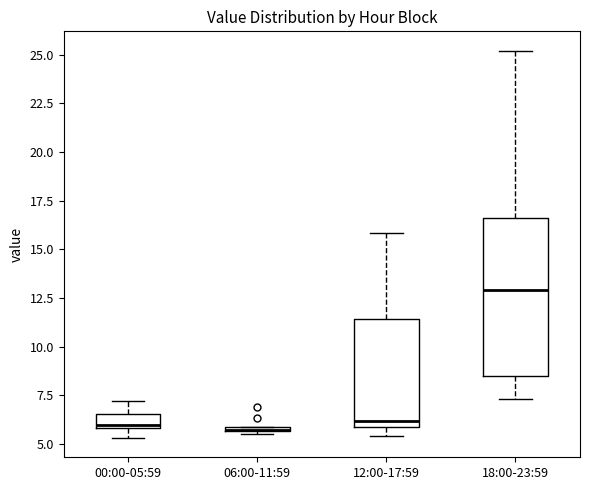

Comparing the boxes themselves (not the whiskers), which one is the tallest?

18:00-23:59